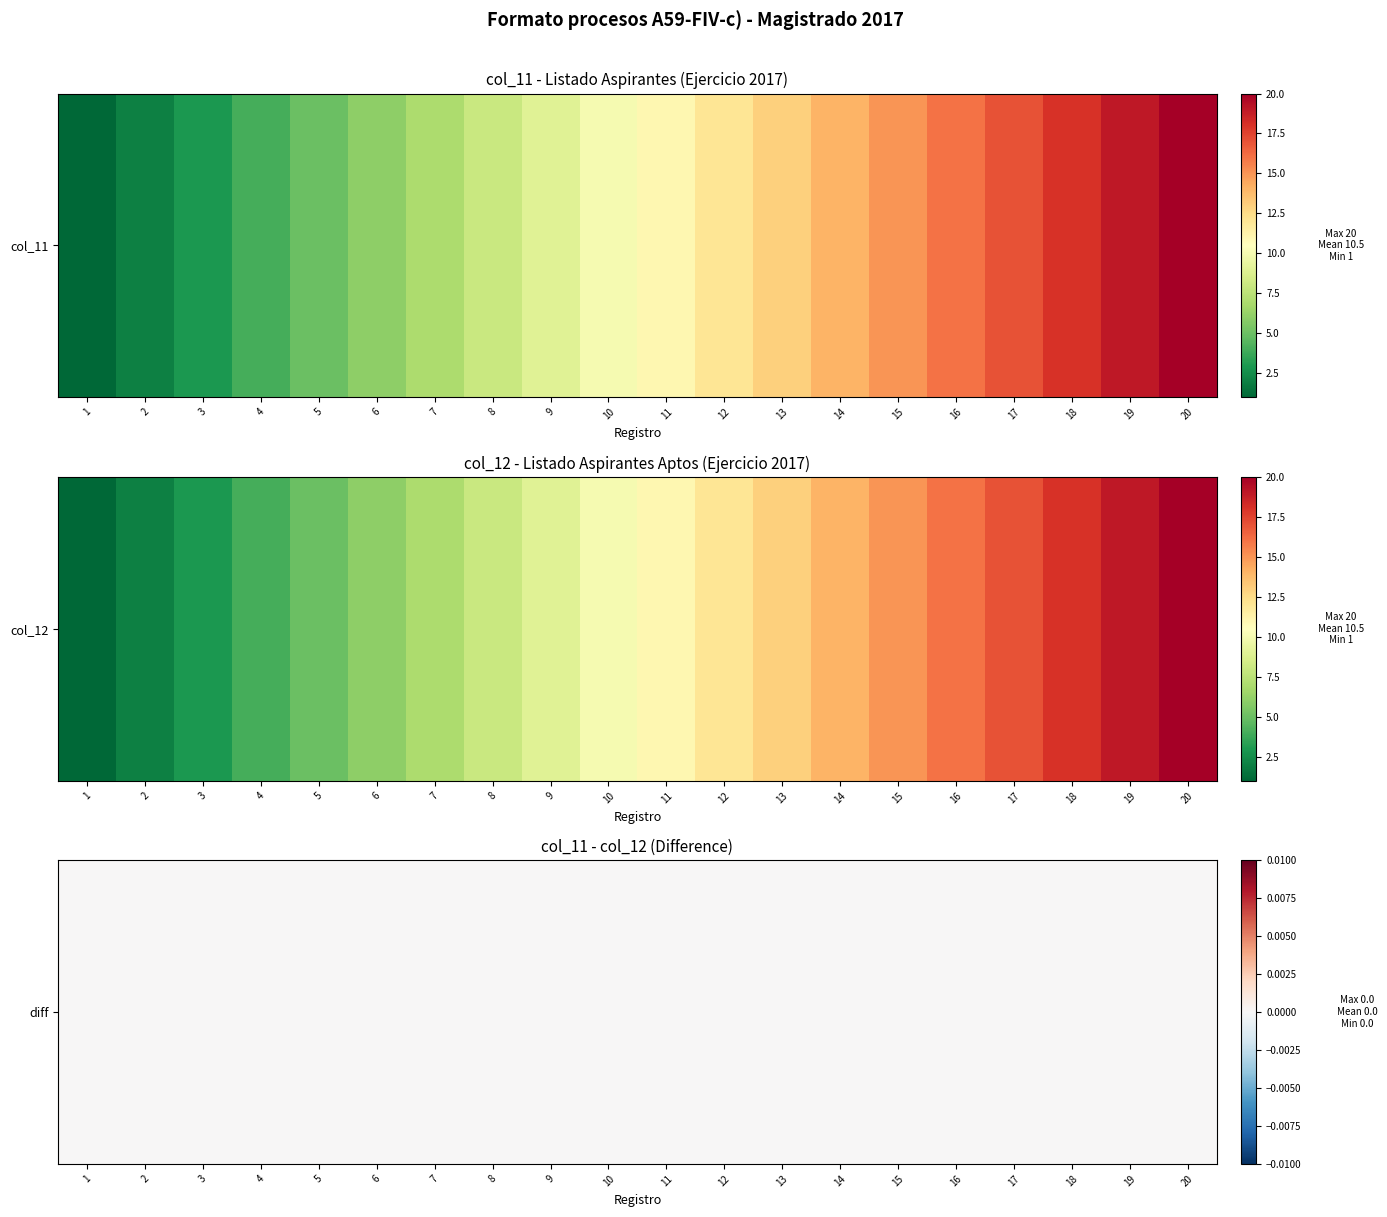

Where is col_12 nearest to the value 10?

10